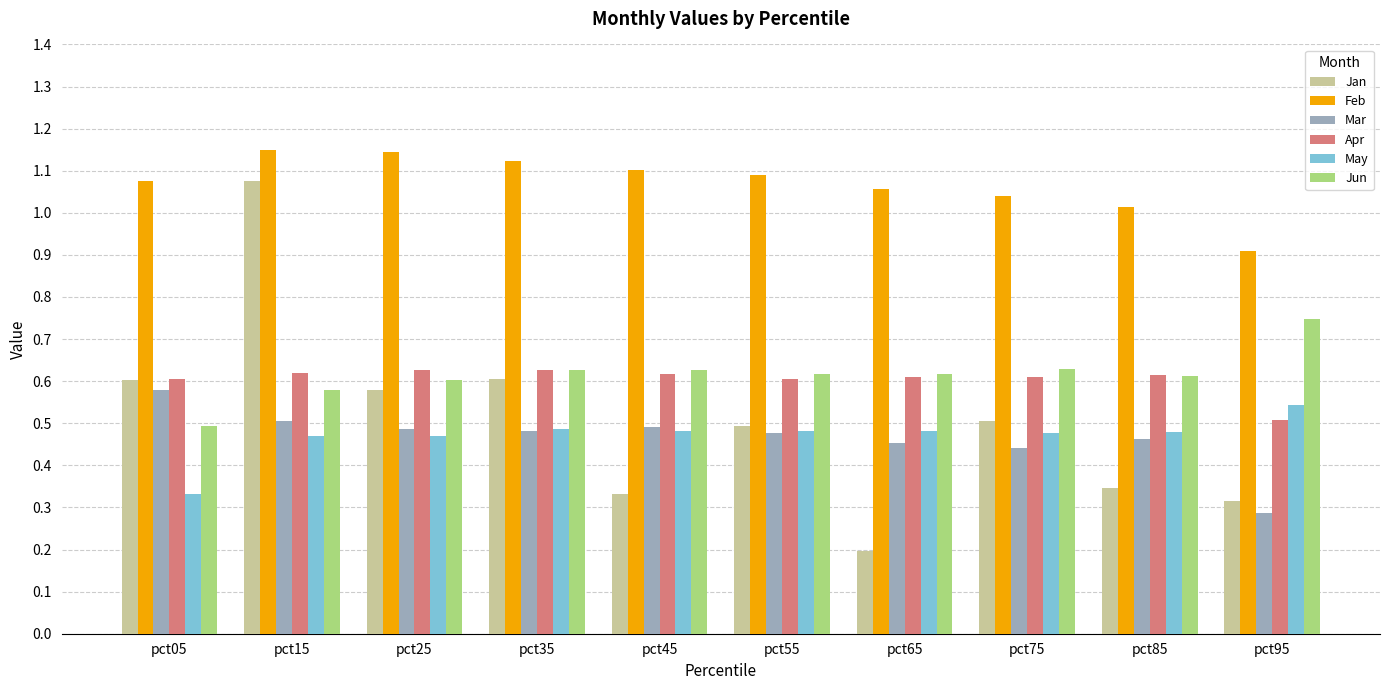

What are all the series names shown in the legend?

Jan, Feb, Mar, Apr, May, Jun